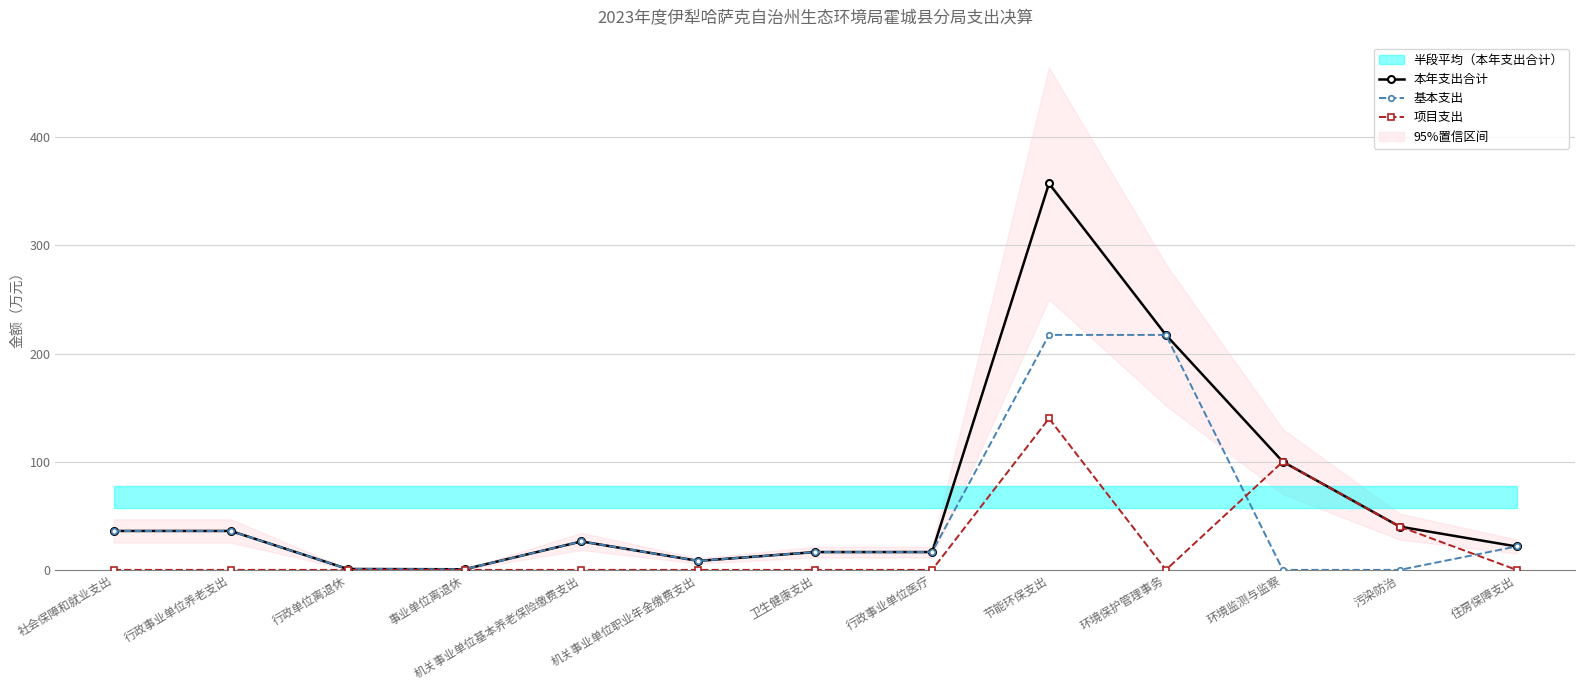

True or false: 基本支出 and 本年支出合计 intersect in this chart.

False